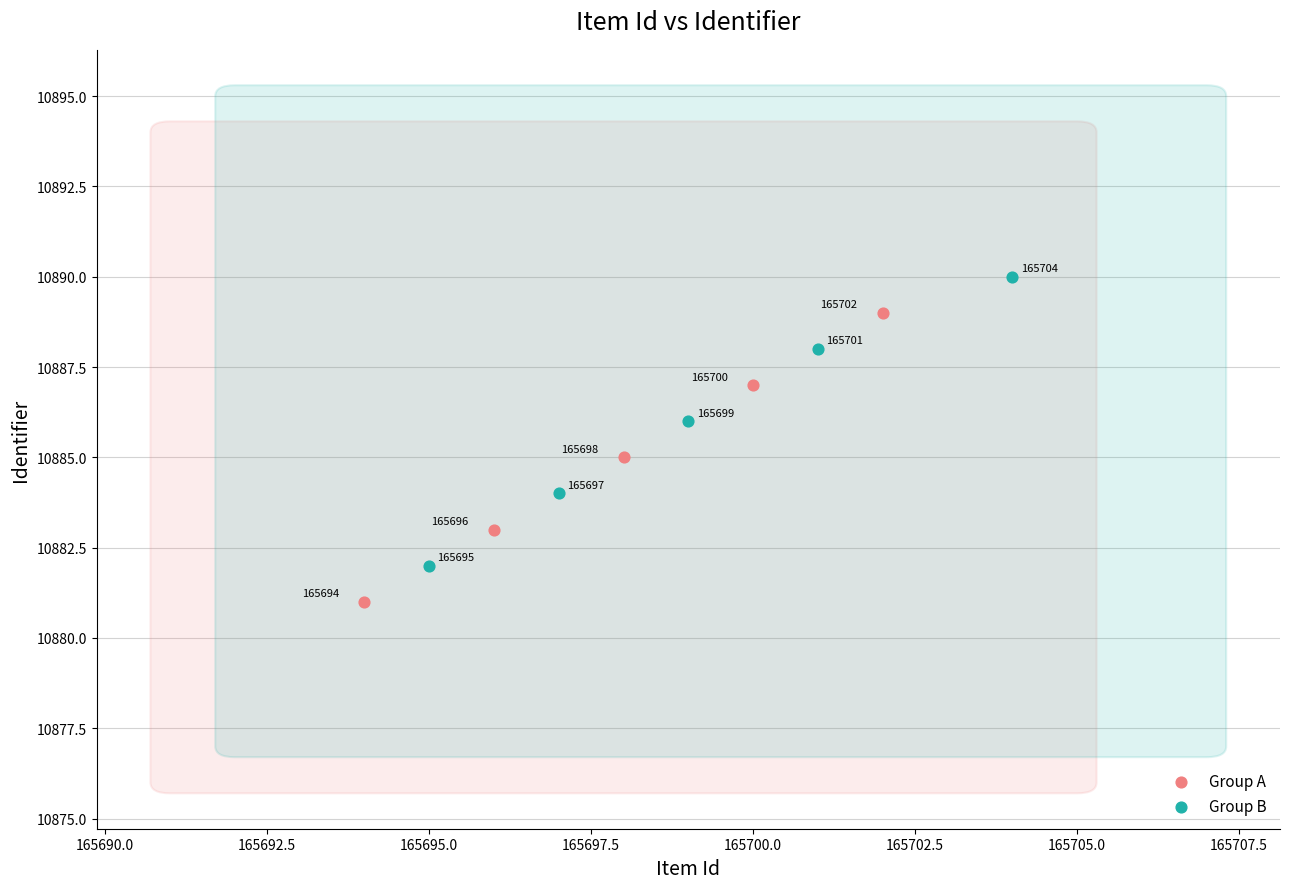

Which series reaches the minimum Y coordinate?

Group A